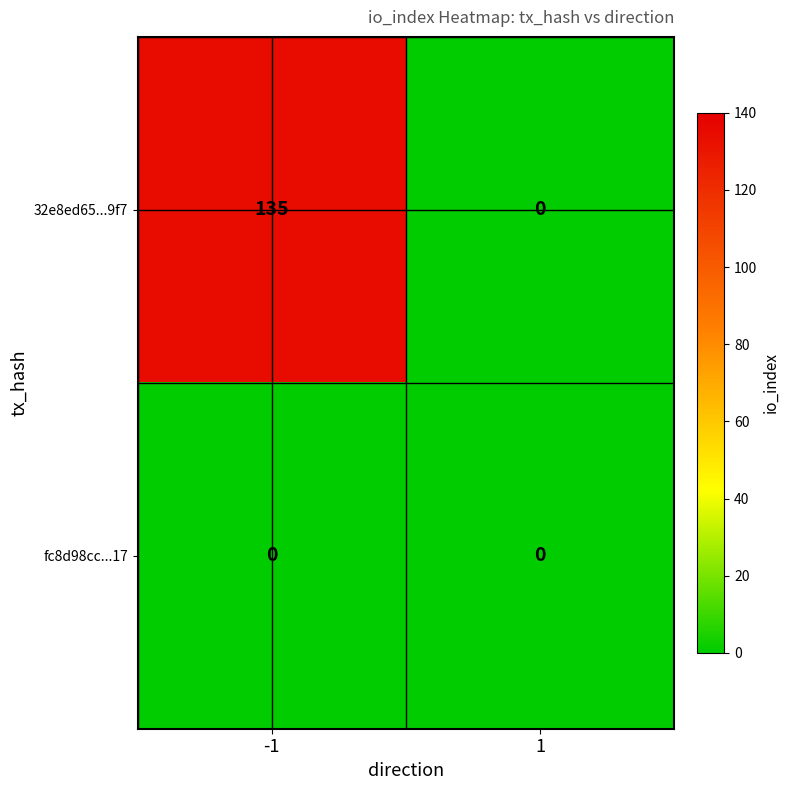

Between -1 and 1, which series saw the biggest shift?

32e8ed65...9f7